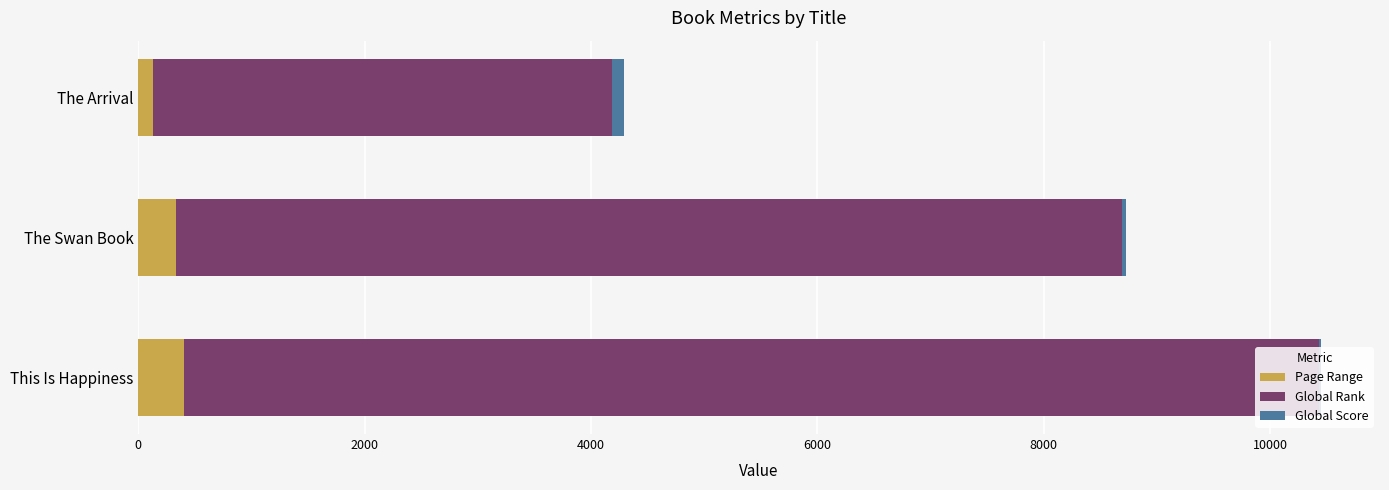

At which category is the sum across all series the highest?

This Is Happiness